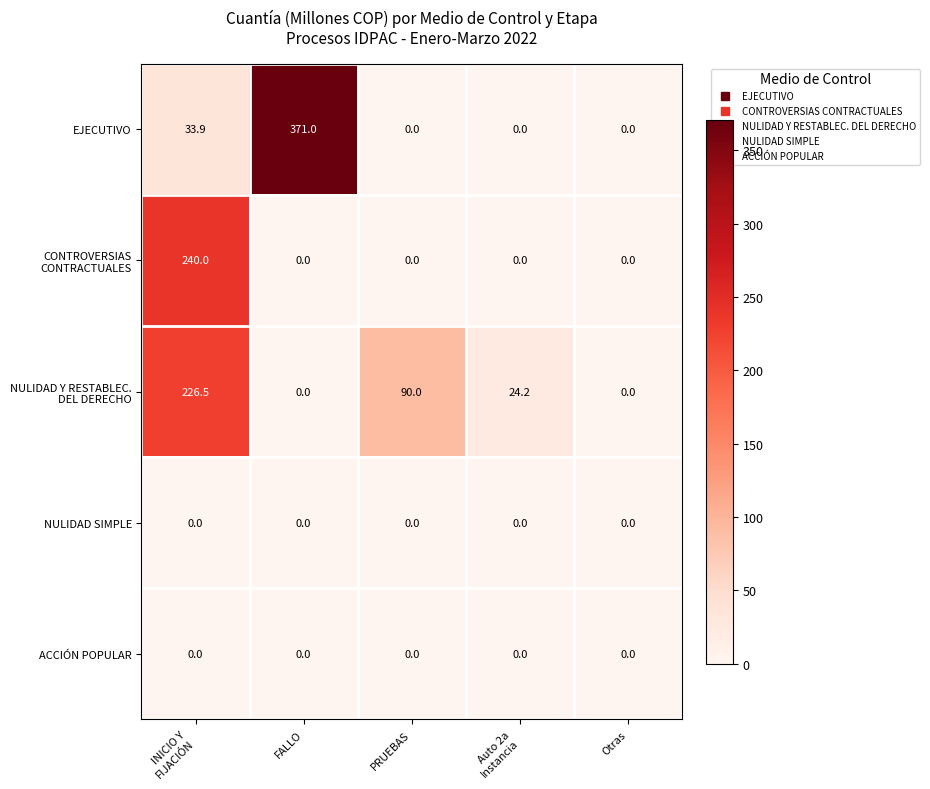

The value of ACCIÓN POPULAR at Otras is 0.0. True or false?

True